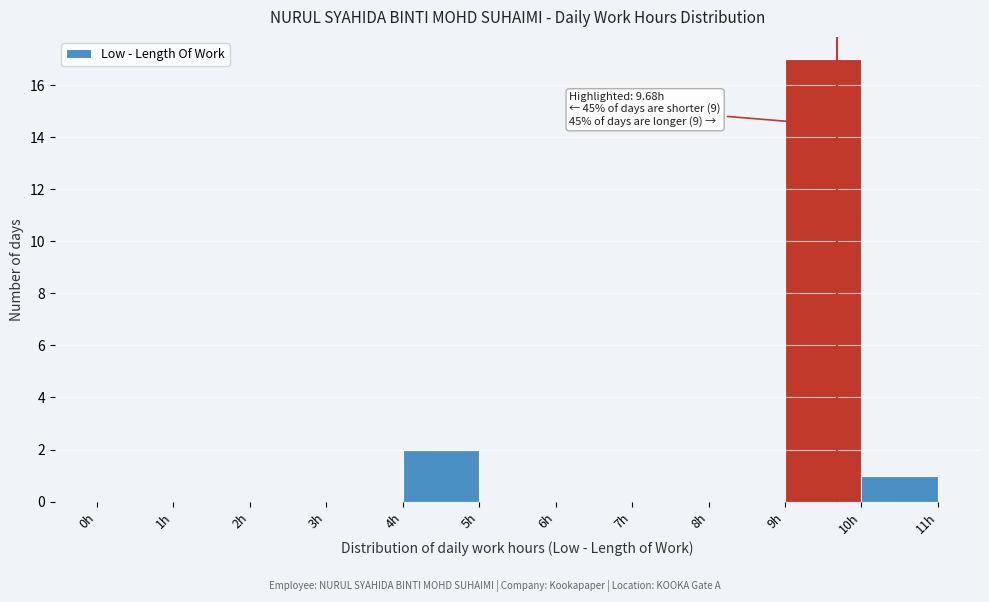

Over which range of the x-axis is the bar tallest?

9 to 10